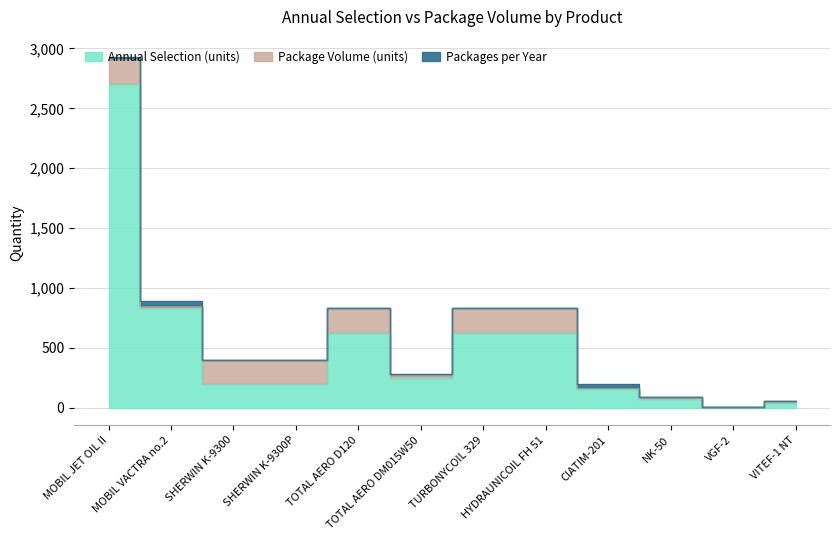

What is the value of the Packages per Year point at the 12th from the left?

2.0